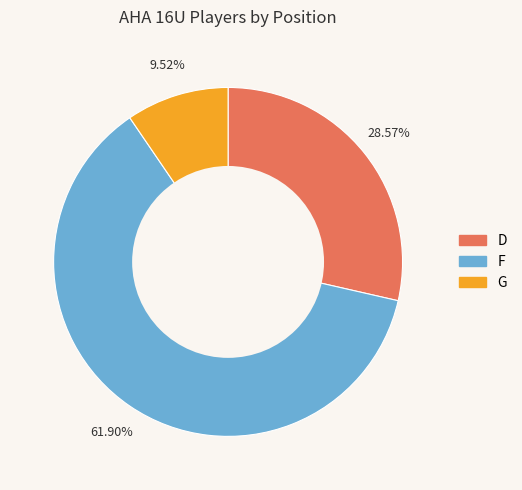

Which category has the smallest portion of the pie?

G